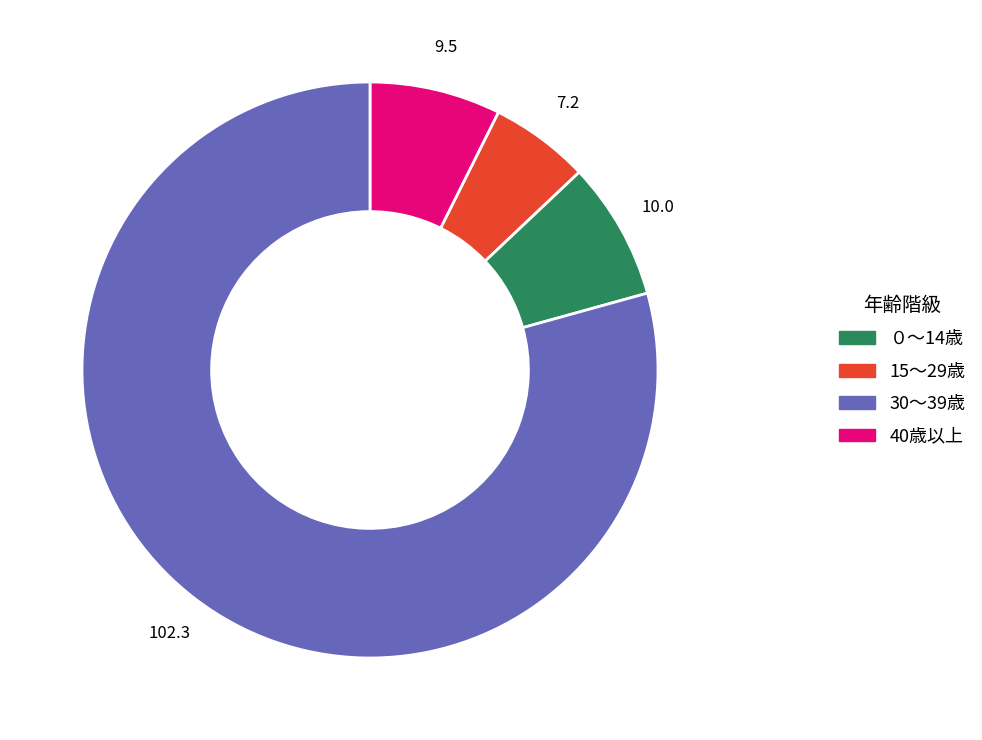

Does any single category account for the majority?

Yes